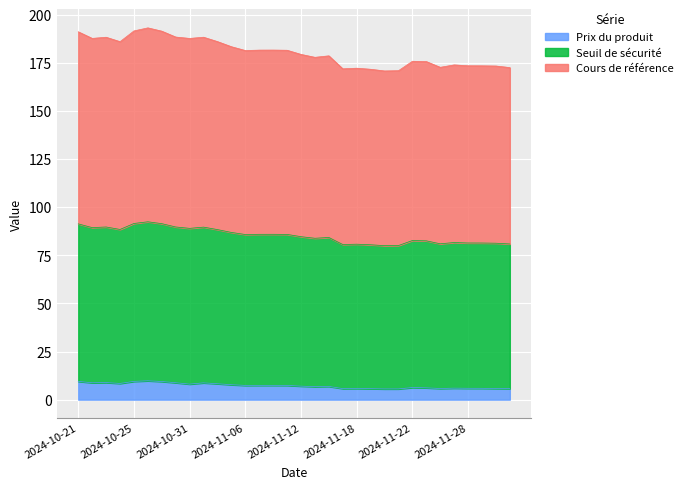

Which series changed the most between 2024-10-24 and 2024-11-07?

Cours de référence